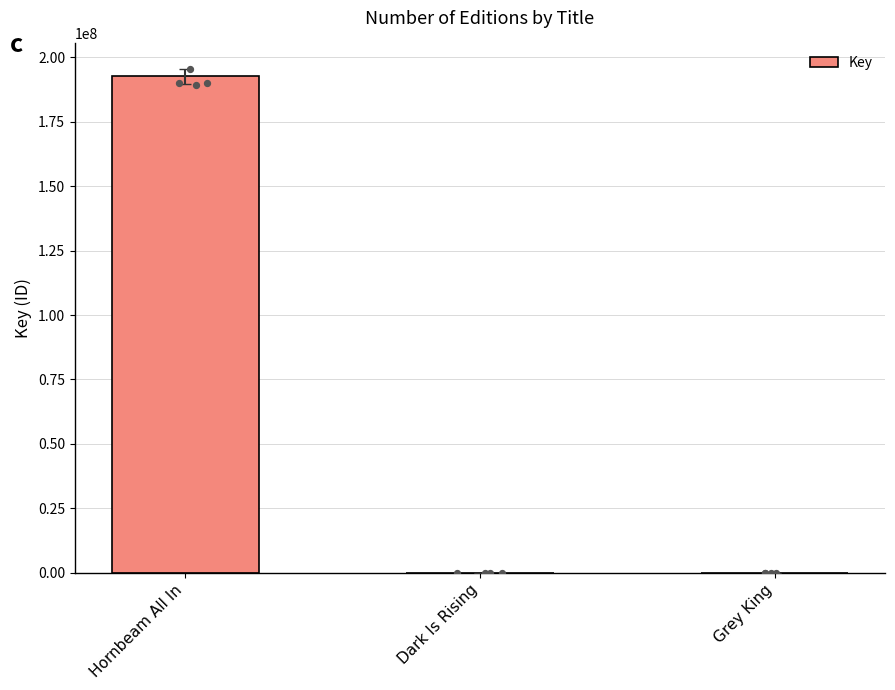

Between Hornbeam All In and Grey King, which is larger?

Hornbeam All In